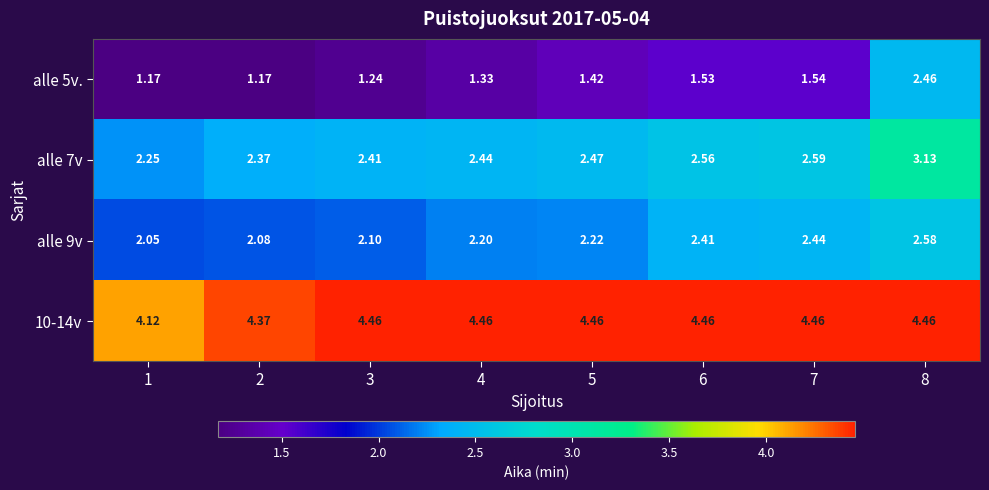

Is the value of alle 5v. at 1 greater than the value of 10-14v at 7?

No